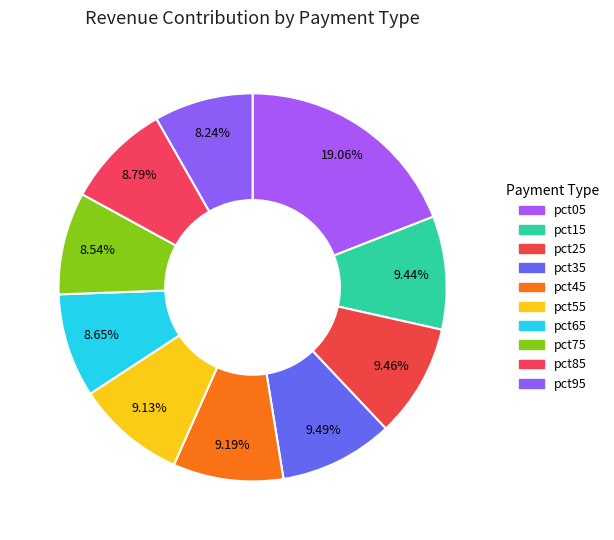

What percentage is the pct45 slice, to the nearest percent?

9%